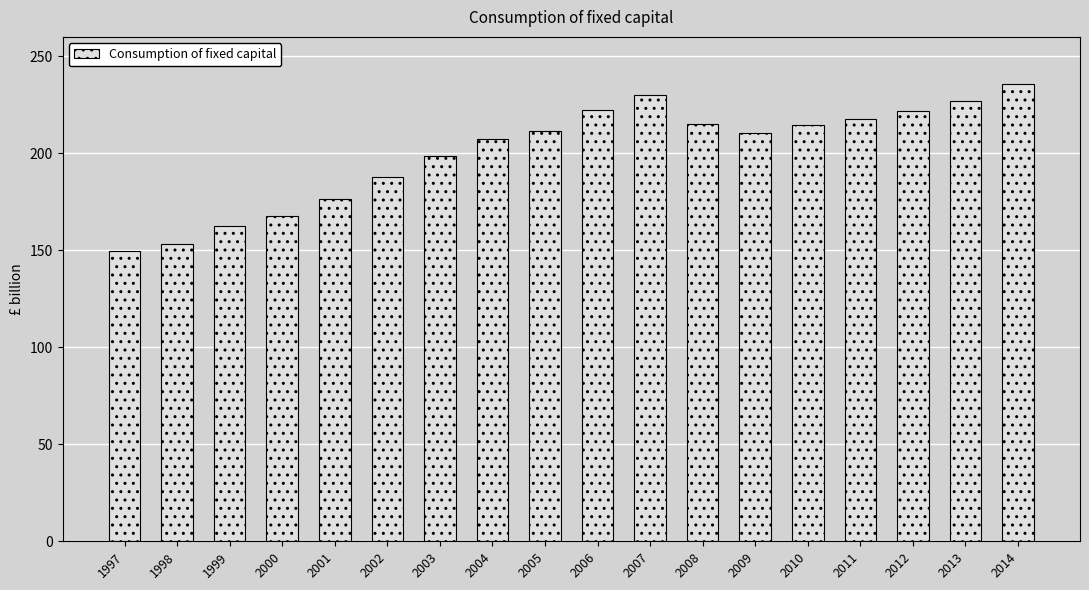

What is the change in value from 2003 to 2009?

+11.6